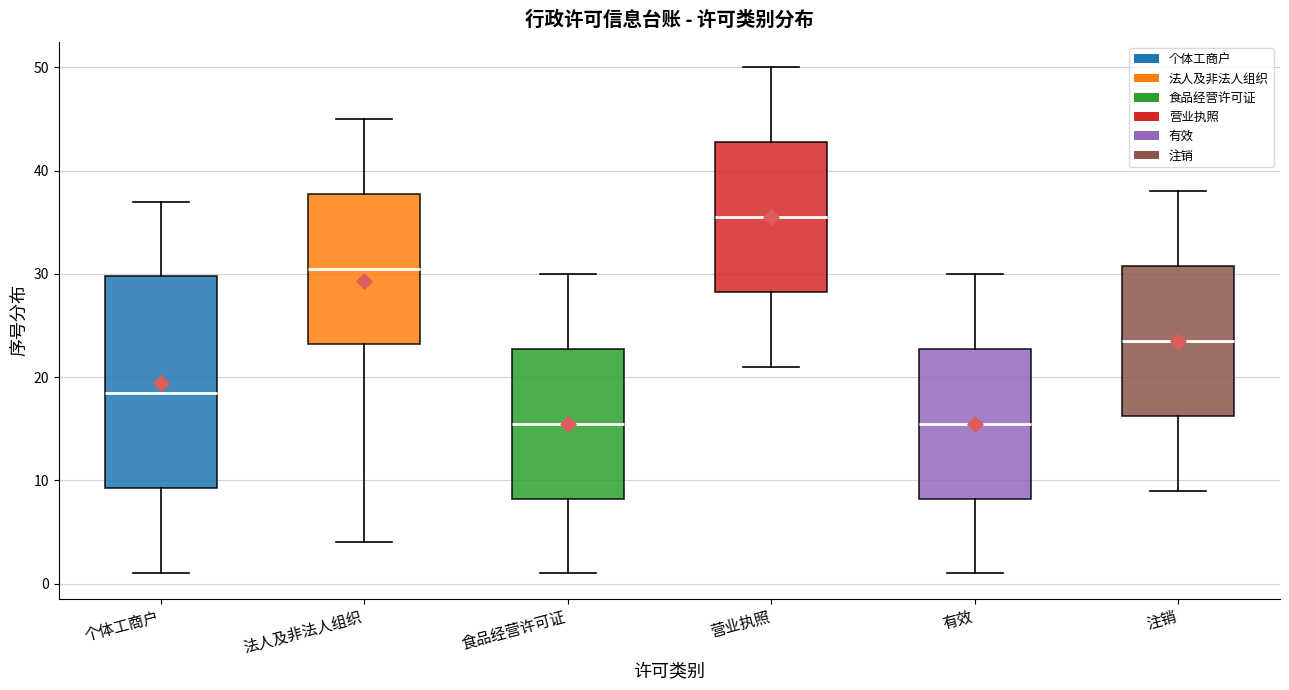

Comparing the boxes themselves (not the whiskers), which one is the tallest?

个体工商户